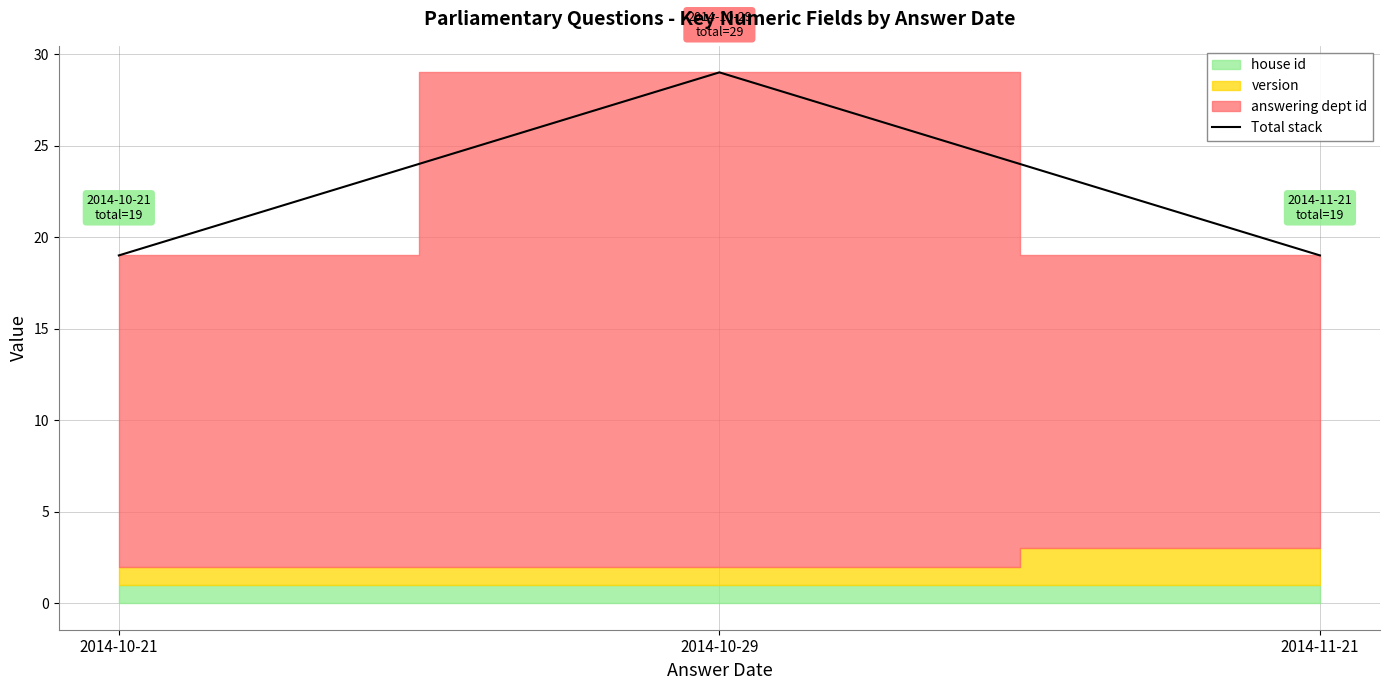

Which label corresponds to the largest value in the chart?

2014-10-29